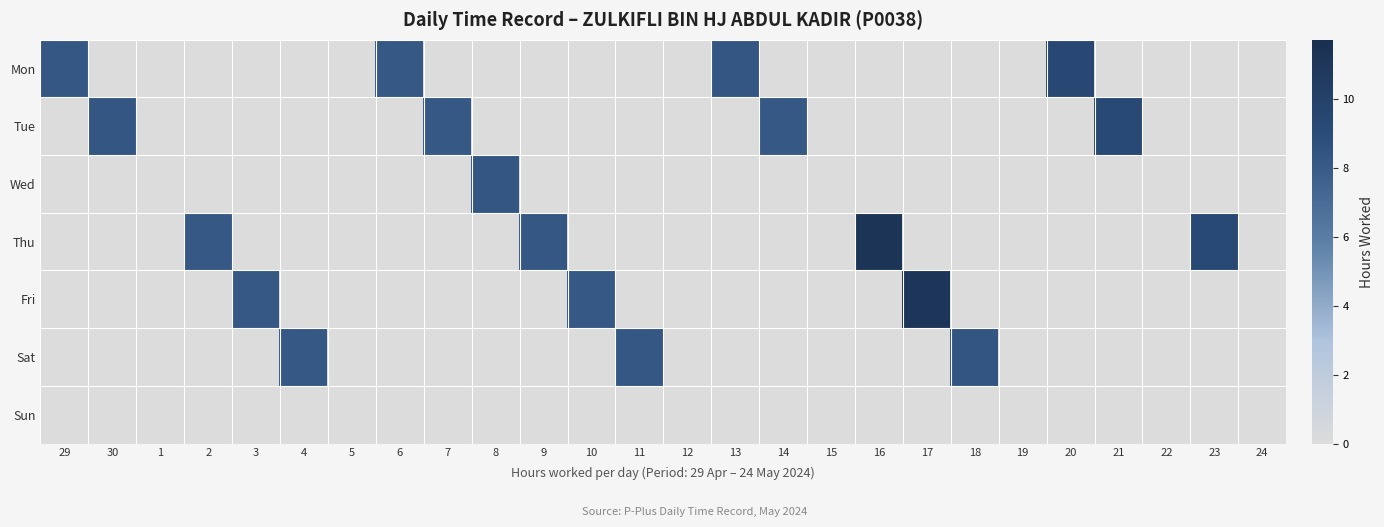

Rank the series at 1 from highest to lowest value.

Mon, Tue, Wed, Thu, Fri, Sat, Sun